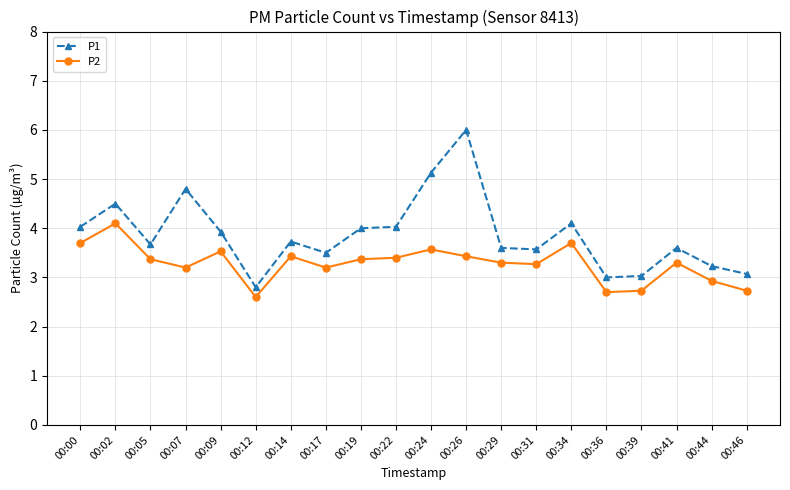

Reading left to right, transcribe all the data shown in this chart.

P1: 4.0	4.5	3.7	4.8	3.9	2.8	3.7	3.5	4.0	4.0	5.1	6.0	3.6	3.6	4.1	3.0	3.0	3.6	3.2	3.1
P2: 3.7	4.1	3.4	3.2	3.5	2.6	3.4	3.2	3.4	3.4	3.6	3.4	3.3	3.3	3.7	2.7	2.7	3.3	2.9	2.7